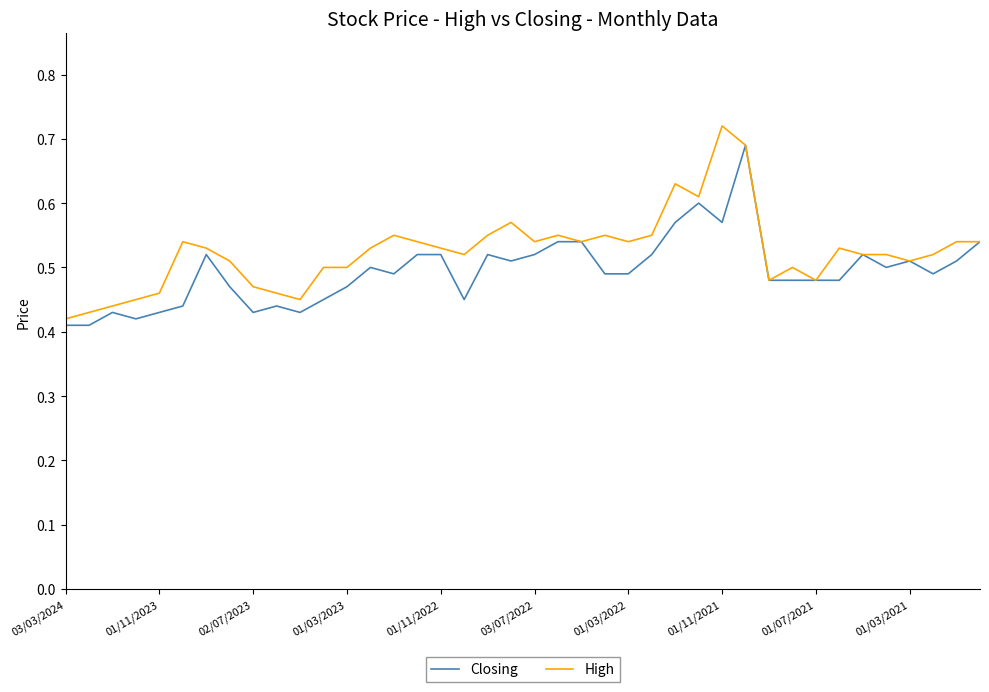

List the series in order of their overall mean, lowest first.

Closing, High